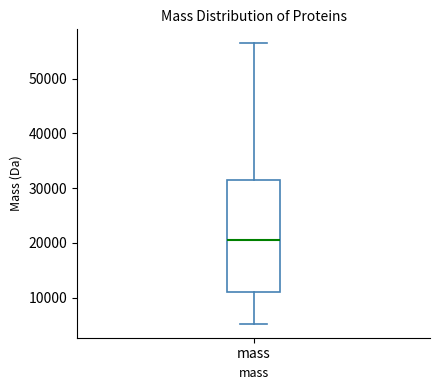

Read this box plot against the y-axis: the position of the median line, the range covered by the box, and the ends of both whiskers. The values are not printed on the chart, so give them approximately, as read against the axis.

median 20000, box 11000 to 32000, whiskers 5000 to 56000